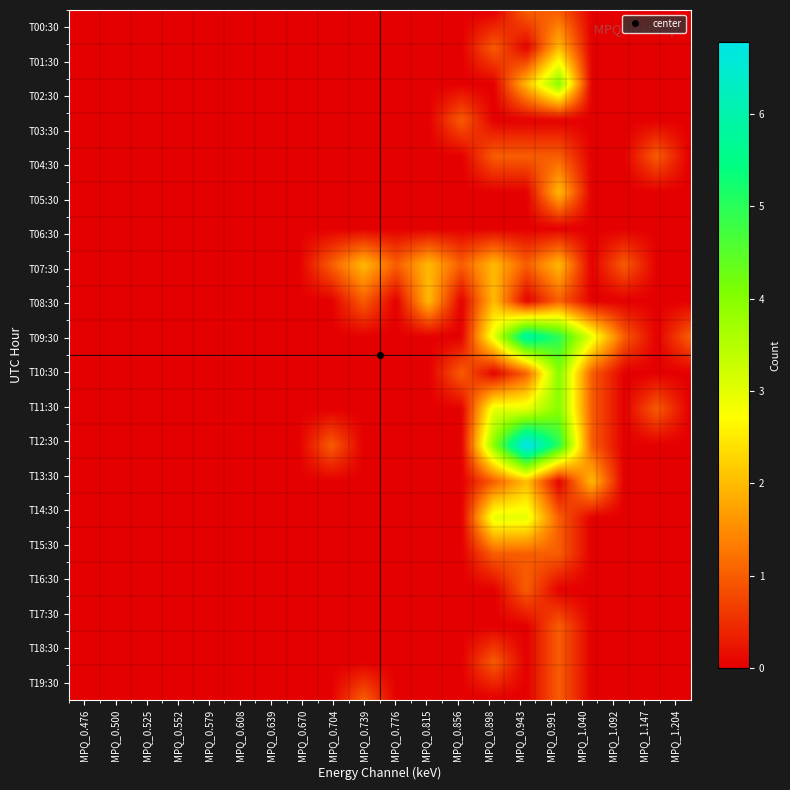

Reading right to left, extract all data points from this chart.

MPQ_0.476: 19=0	18=0	17=0	16=0	15=0	14=0	13=0	12=0	11=0	10=0	9=0	8=0	7=0	6=0	5=0	4=0	3=0	2=0	1=0	0=0
MPQ_0.500: 19=0	18=0	17=0	16=0	15=0	14=0	13=0	12=0	11=0	10=0	9=0	8=0	7=0	6=0	5=0	4=0	3=0	2=0	1=0	0=0
MPQ_0.525: 19=0	18=0	17=0	16=0	15=0	14=0	13=0	12=0	11=0	10=0	9=0	8=0	7=0	6=0	5=0	4=0	3=0	2=0	1=0	0=0
MPQ_0.552: 19=0	18=0	17=0	16=0	15=0	14=0	13=0	12=0	11=0	10=0	9=0	8=0	7=0	6=0	5=0	4=0	3=0	2=0	1=0	0=0
MPQ_0.579: 19=0	18=0	17=0	16=0	15=0	14=0	13=0	12=0	11=0	10=0	9=0	8=0	7=0	6=0	5=0	4=0	3=0	2=0	1=0	0=0
MPQ_0.608: 19=0	18=0	17=0	16=0	15=0	14=0	13=0	12=0	11=0	10=0	9=0	8=0	7=0	6=0	5=0	4=0	3=0	2=0	1=0	0=0
MPQ_0.639: 19=0	18=0	17=0	16=0	15=0	14=0	13=0	12=0	11=0	10=0	9=0	8=0	7=0	6=0	5=0	4=0	3=0	2=0	1=0	0=0
MPQ_0.670: 19=0	18=0	17=0	16=0	15=0	14=0	13=0	12=0	11=0	10=0	9=0	8=0	7=0	6=0	5=0	4=0	3=0	2=0	1=0	0=0
MPQ_0.704: 19=0	18=0	17=0	16=0	15=0	14=0	13=0	12=1	11=0	10=0	9=0	8=0	7=1	6=0	5=0	4=0	3=0	2=0	1=0	0=0
MPQ_0.739: 19=1	18=0	17=0	16=0	15=0	14=0	13=0	12=0	11=0	10=0	9=0	8=1	7=2	6=0	5=0	4=0	3=0	2=0	1=0	0=0
MPQ_0.776: 19=0	18=0	17=0	16=0	15=0	14=0	13=0	12=0	11=0	10=0	9=0	8=0	7=1	6=0	5=0	4=0	3=0	2=0	1=0	0=0
MPQ_0.815: 19=0	18=0	17=0	16=0	15=0	14=0	13=0	12=0	11=0	10=0	9=0	8=2	7=2	6=0	5=0	4=0	3=0	2=0	1=0	0=0
MPQ_0.856: 19=0	18=0	17=0	16=0	15=0	14=0	13=0	12=0	11=0	10=1	9=0	8=0	7=1	6=0	5=0	4=0	3=1	2=0	1=0	0=0
MPQ_0.898: 19=0	18=1	17=0	16=0	15=1	14=3	13=1	12=4	11=3	10=0	9=3	8=2	7=2	6=0	5=0	4=1	3=0	2=0	1=1	0=0
MPQ_0.943: 19=0	18=0	17=0	16=1	15=1	14=3	13=2	12=7	11=3	10=1	9=6	8=0	7=1	6=0	5=0	4=1	3=0	2=2	1=0	0=1
MPQ_0.991: 19=1	18=1	17=1	16=0	15=1	14=1	13=0	12=5	11=4	10=4	9=5	8=1	7=2	6=0	5=2	4=1	3=0	2=4	1=2	0=1
MPQ_1.040: 19=0	18=0	17=0	16=0	15=0	14=0	13=2	12=1	11=1	10=1	9=3	8=0	7=0	6=0	5=0	4=0	3=0	2=0	1=0	0=0
MPQ_1.092: 19=0	18=0	17=0	16=0	15=0	14=0	13=0	12=0	11=0	10=0	9=1	8=0	7=1	6=0	5=0	4=0	3=0	2=0	1=0	0=0
MPQ_1.147: 19=0	18=0	17=0	16=0	15=0	14=0	13=0	12=0	11=1	10=0	9=0	8=0	7=0	6=0	5=0	4=1	3=0	2=0	1=0	0=0
MPQ_1.204: 19=0	18=0	17=0	16=0	15=0	14=0	13=0	12=0	11=0	10=0	9=1	8=0	7=0	6=0	5=0	4=0	3=0	2=0	1=0	0=0